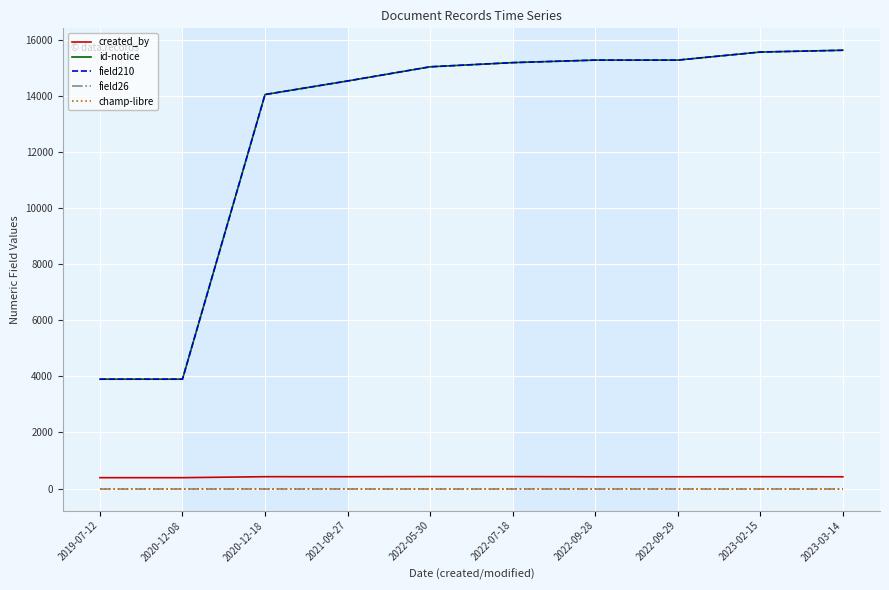

Is it true that champ-libre equals 0 at 2021-09-27?

True